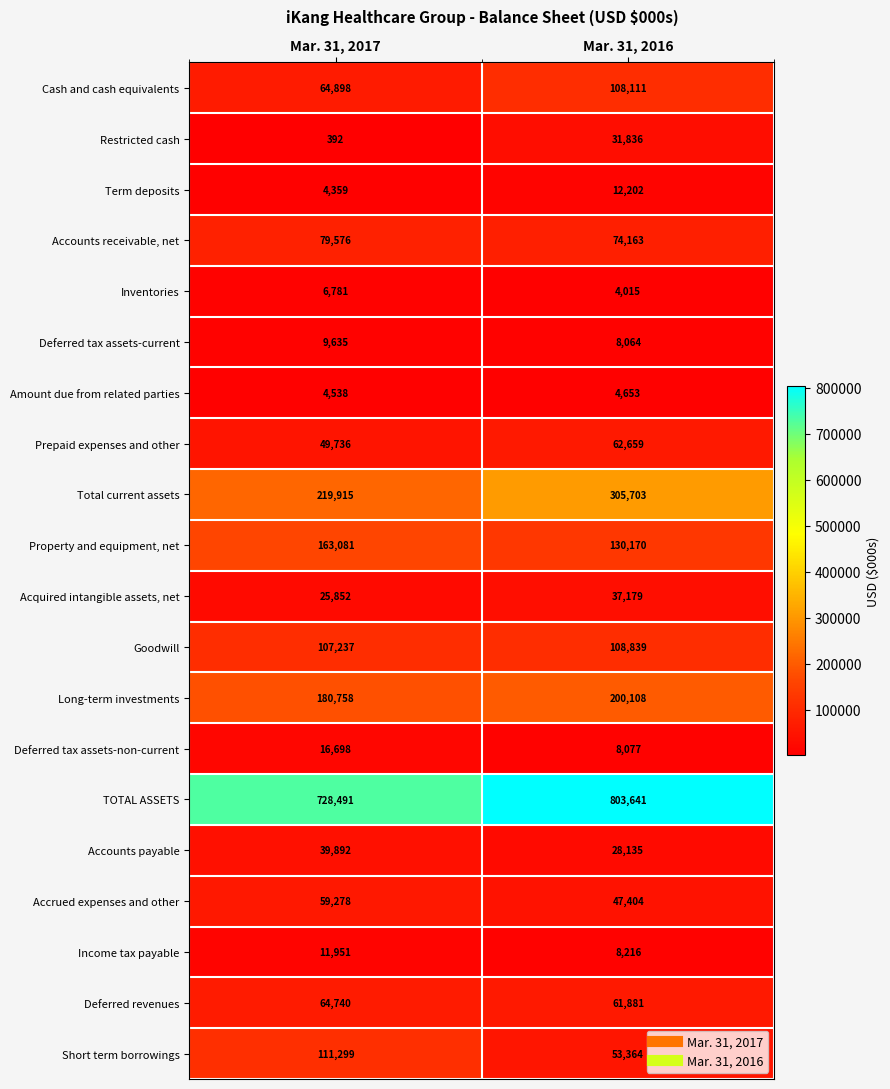

What is the sum of the Cash and cash equivalents values at Mar. 31, 2017 and Mar. 31, 2016?

173009